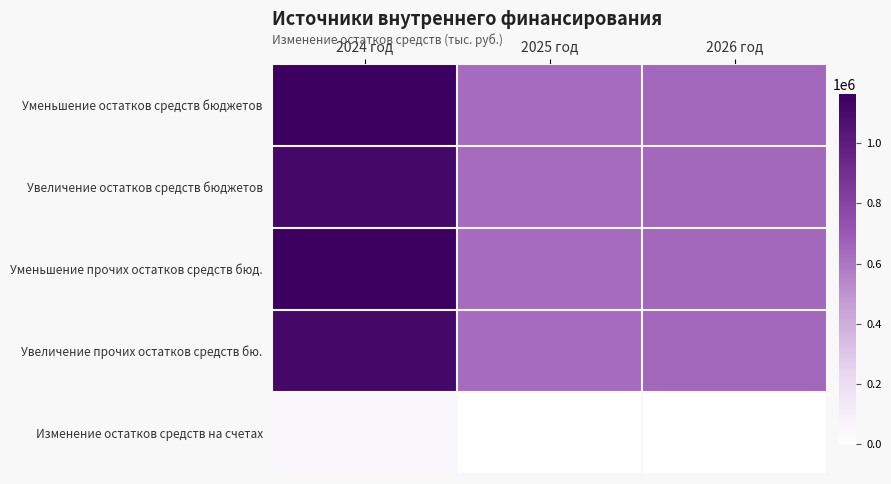

Which has a higher value, 2026 год or 2024 год?

2024 год